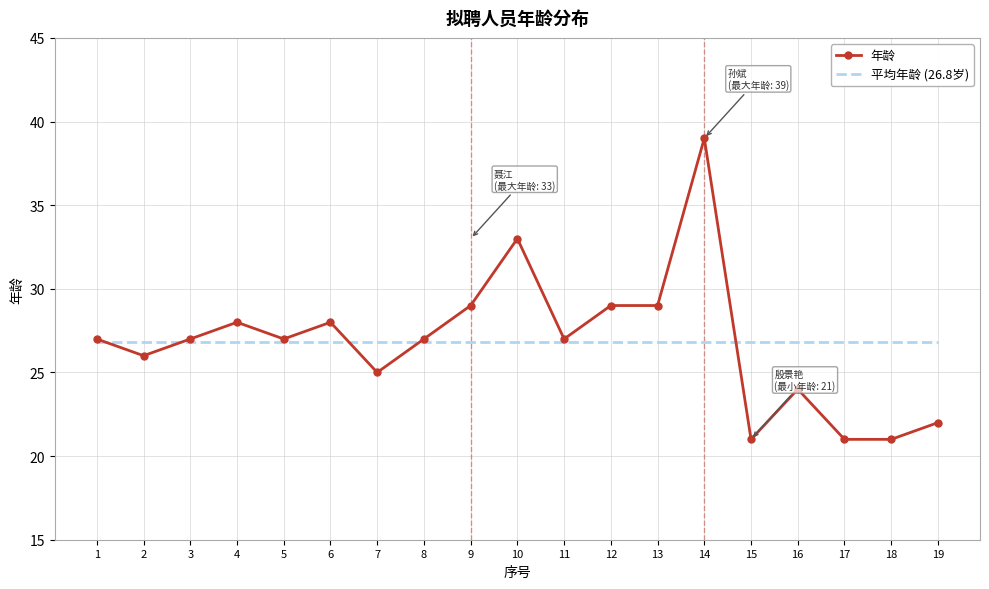

Which series has the widest spread of values?

年龄